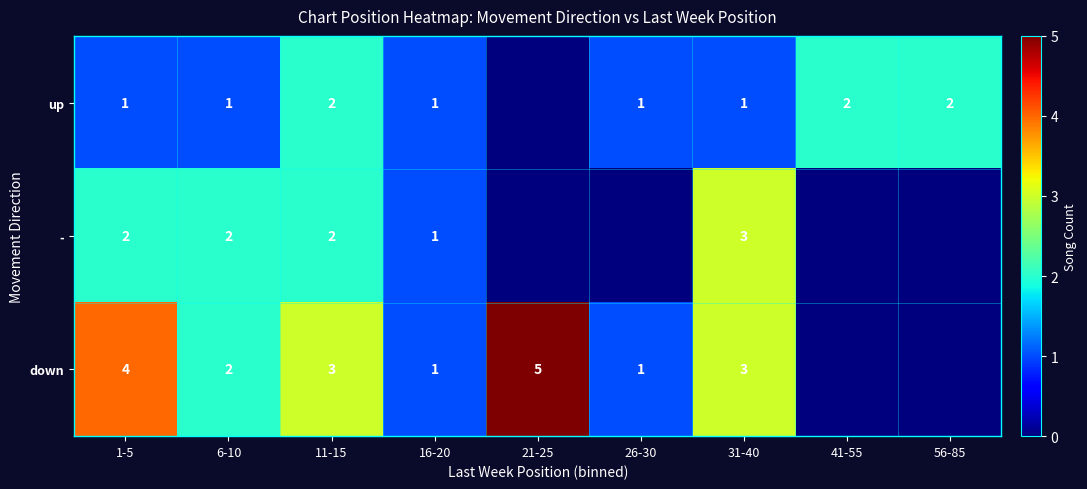

The - series shows 5 at 31-40. True or false?

False